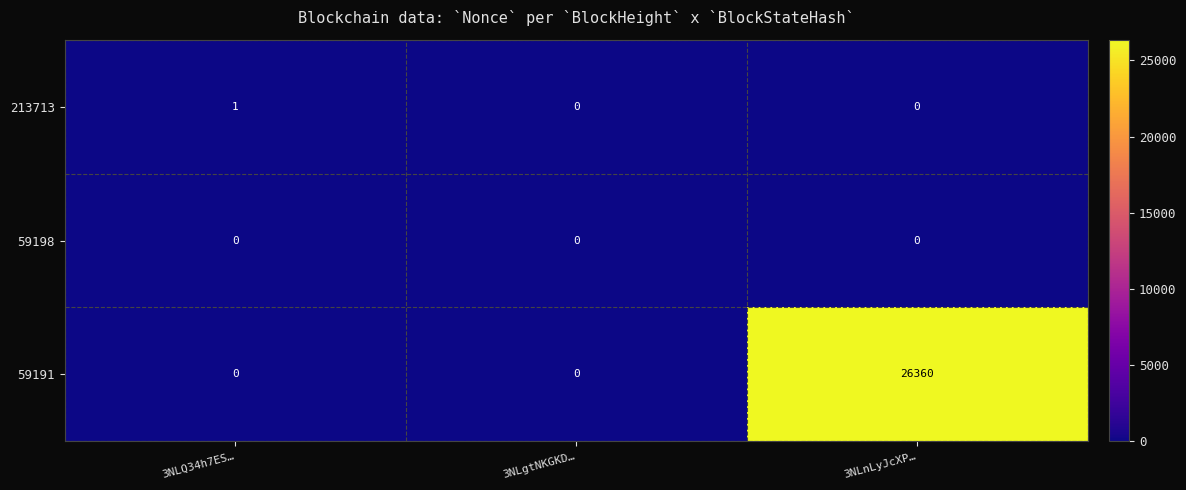

Reading left to right, extract all data points from this chart.

213713: 1	0	0
59198: 0	0	0
59191: 0	0	26360